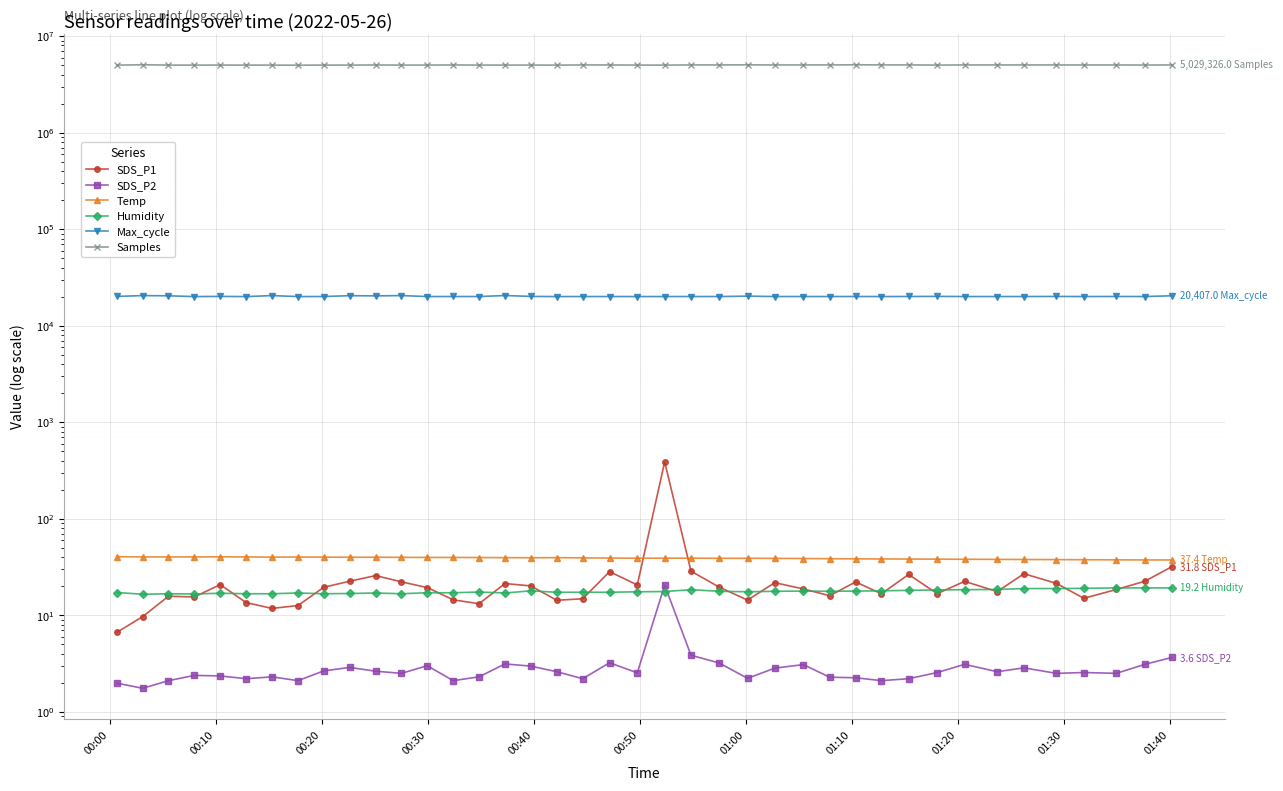

How many data points in Humidity are less than 17?

9